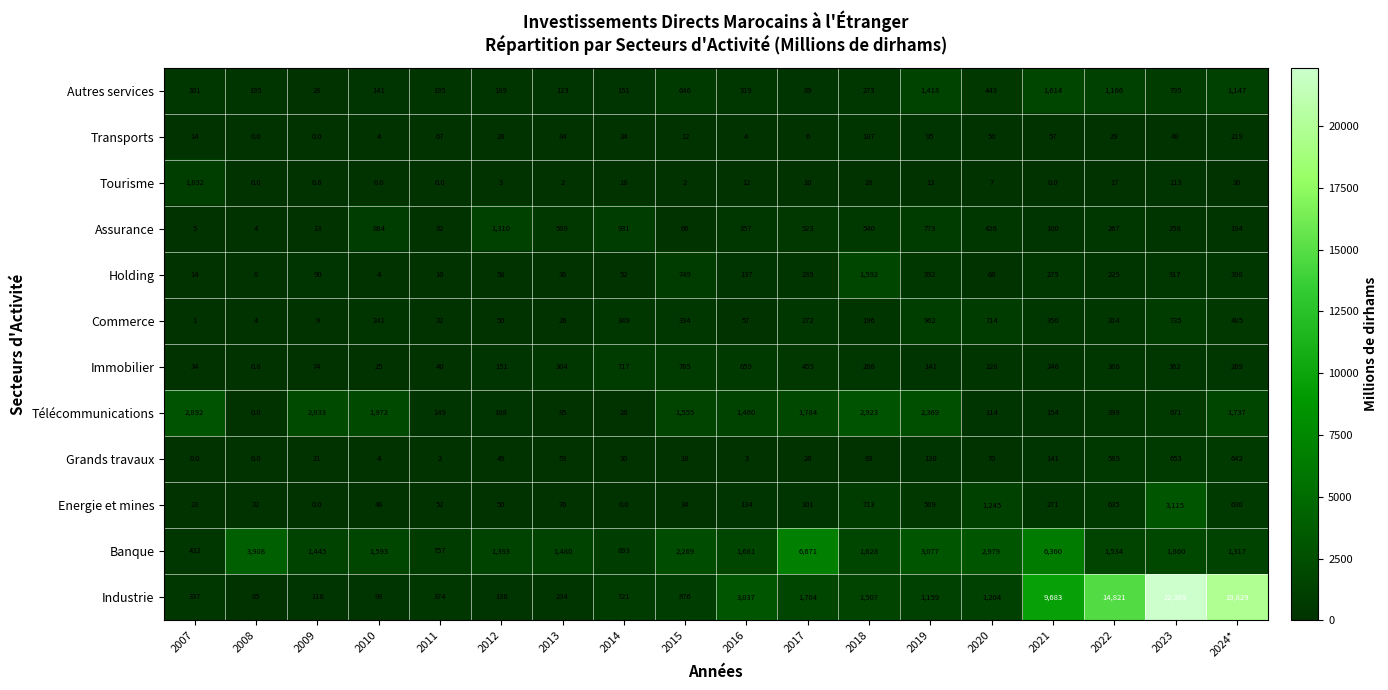

What is the sum of all Banque values?

41277.0